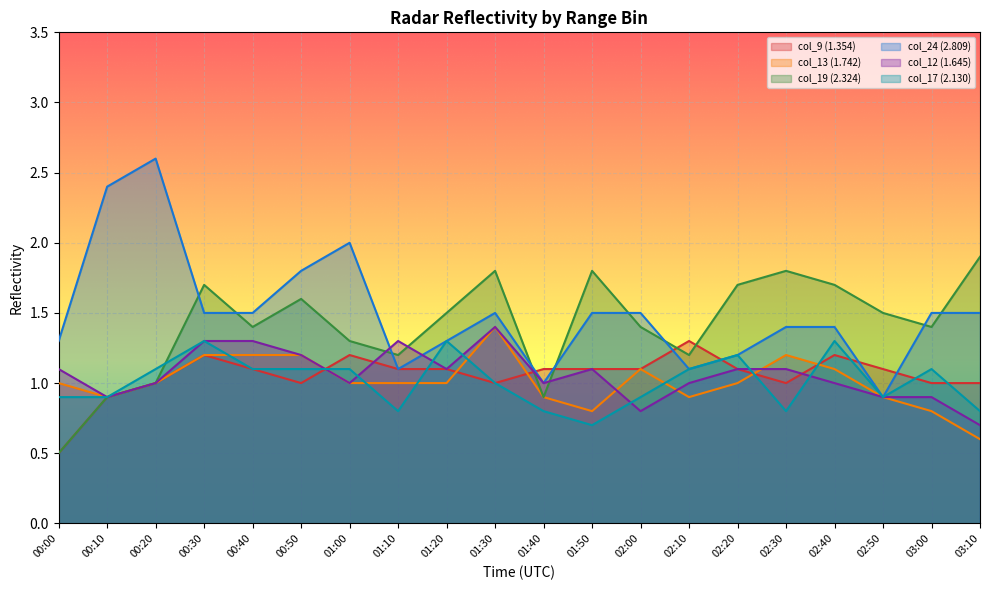

What is the difference between the maximum and minimum values in the col_24 (2.809) series?

1.7